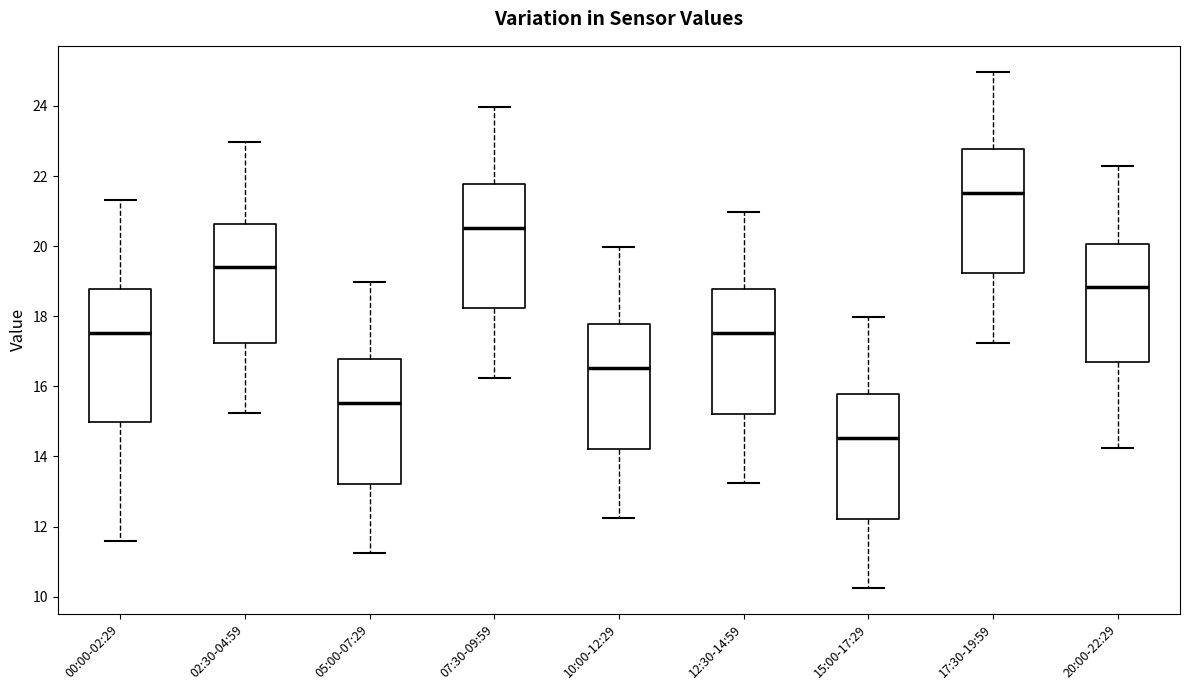

Which box has the lowest median line?

15:00-17:29